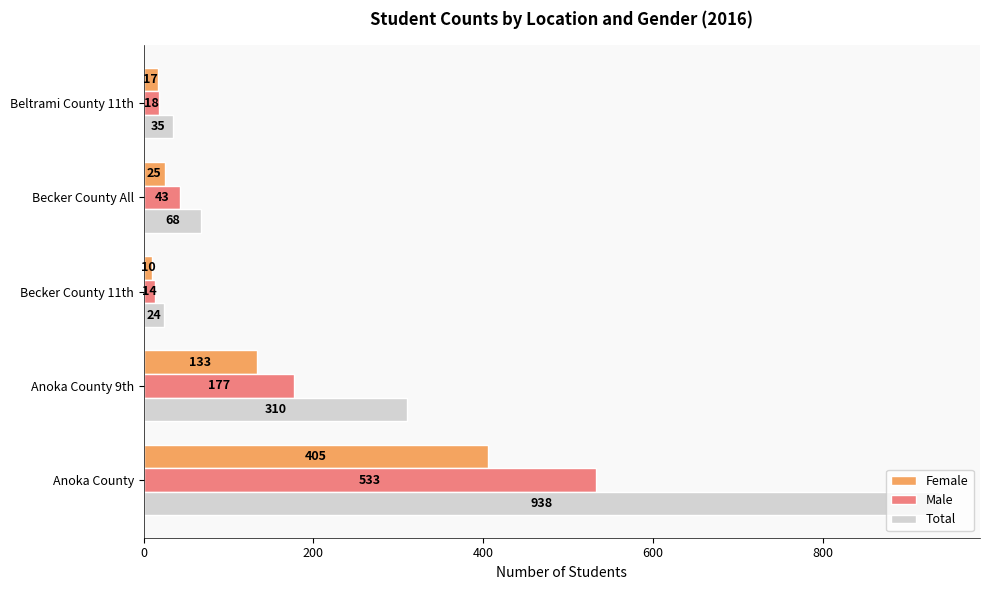

At which label is Total closest to 481?

Anoka County 9th